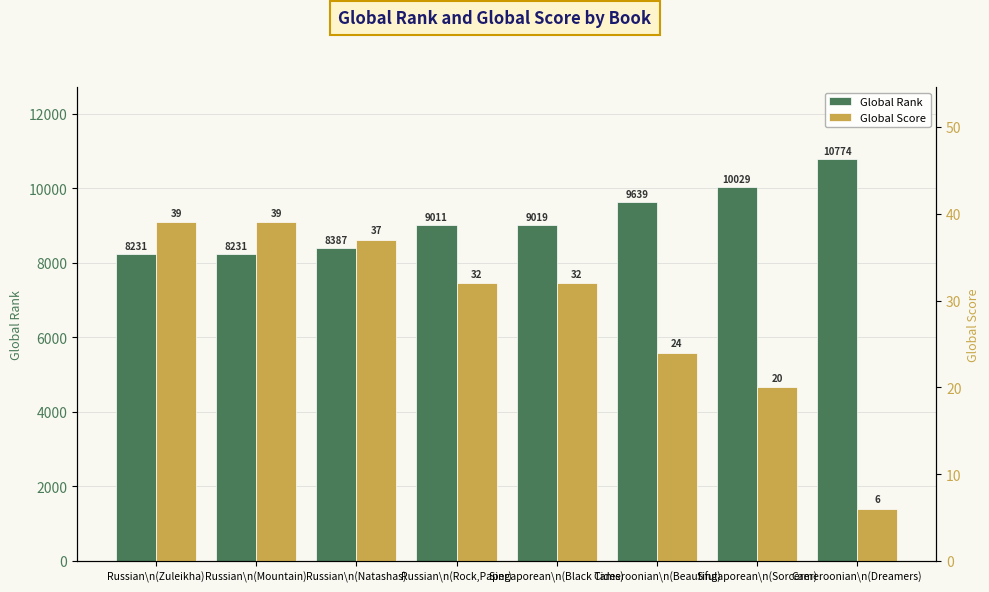

Are the bars horizontal?

No